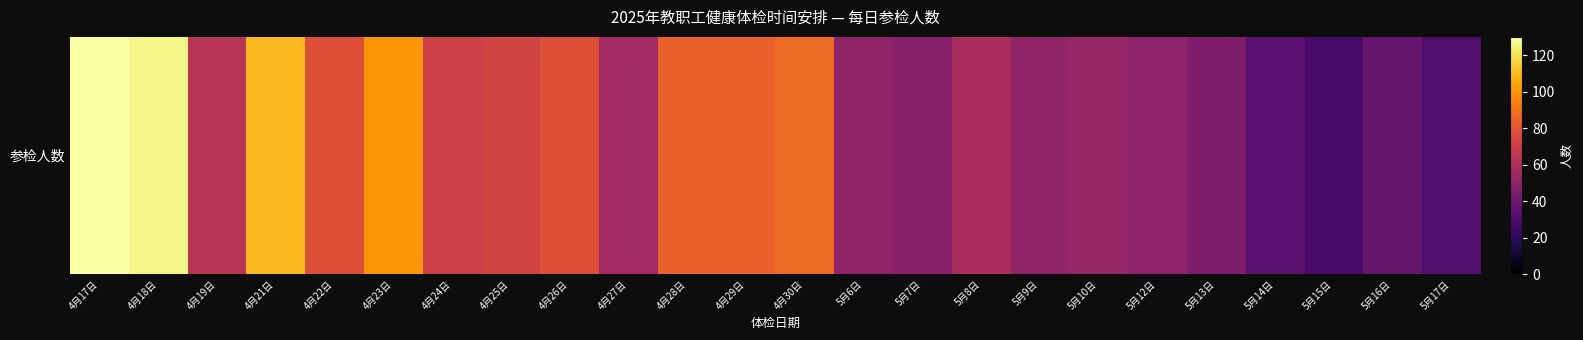

How many series are shown in this chart?

1